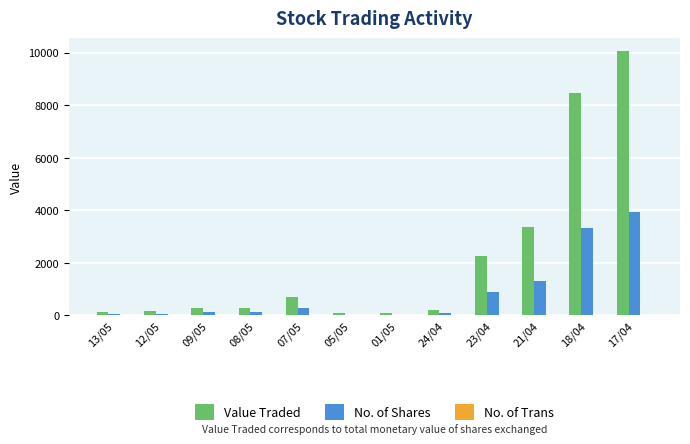

What value does the Value Traded series have at 05/05, to the nearest 100?

100